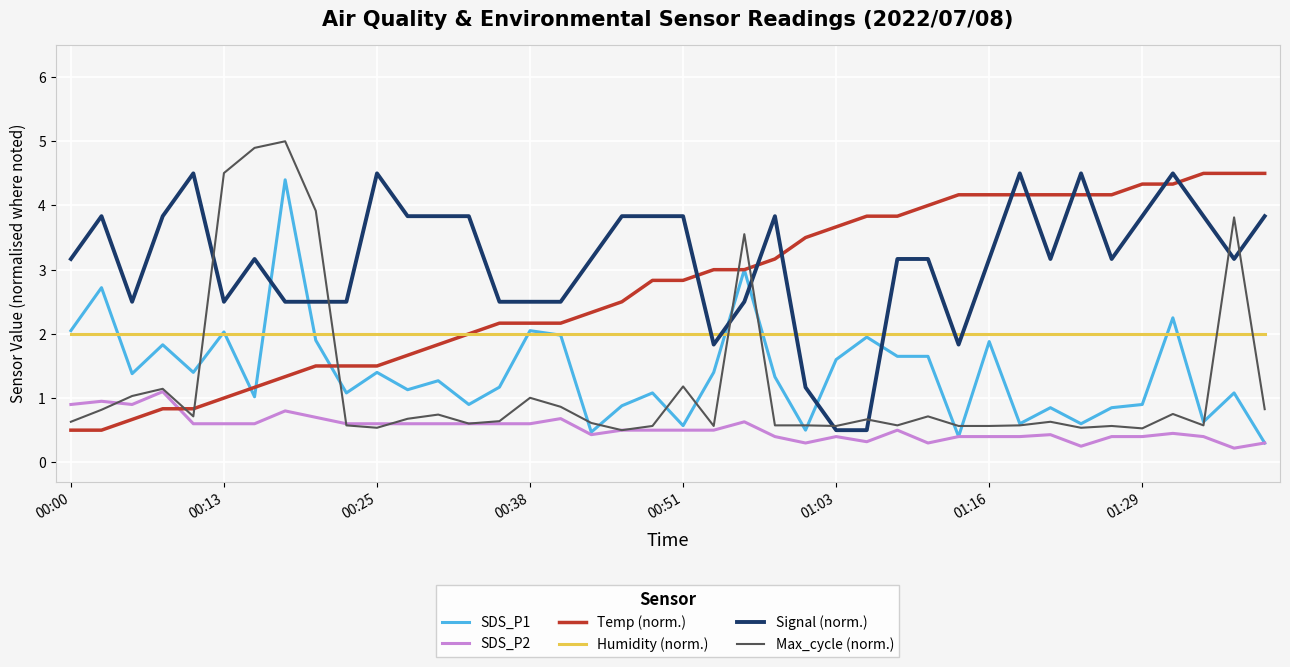

True or false: SDS_P2 and Humidity (norm.) intersect in this chart.

False